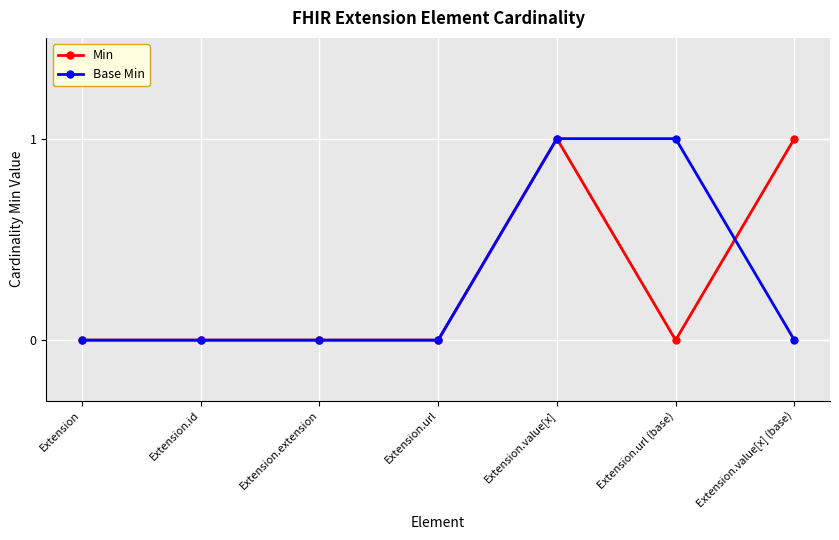

True or false: Min has more than 0 points higher than both neighbors.

True